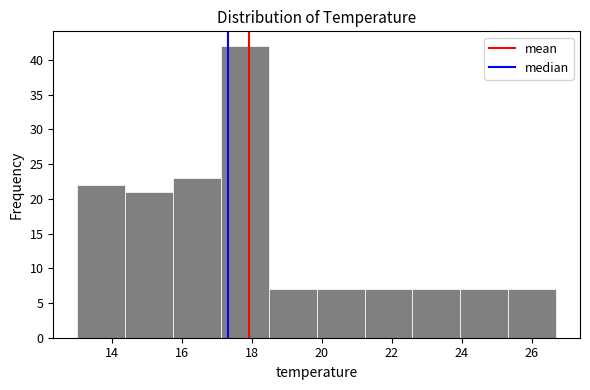

Which range on the x-axis has the tallest bar?

17.2 to 18.4